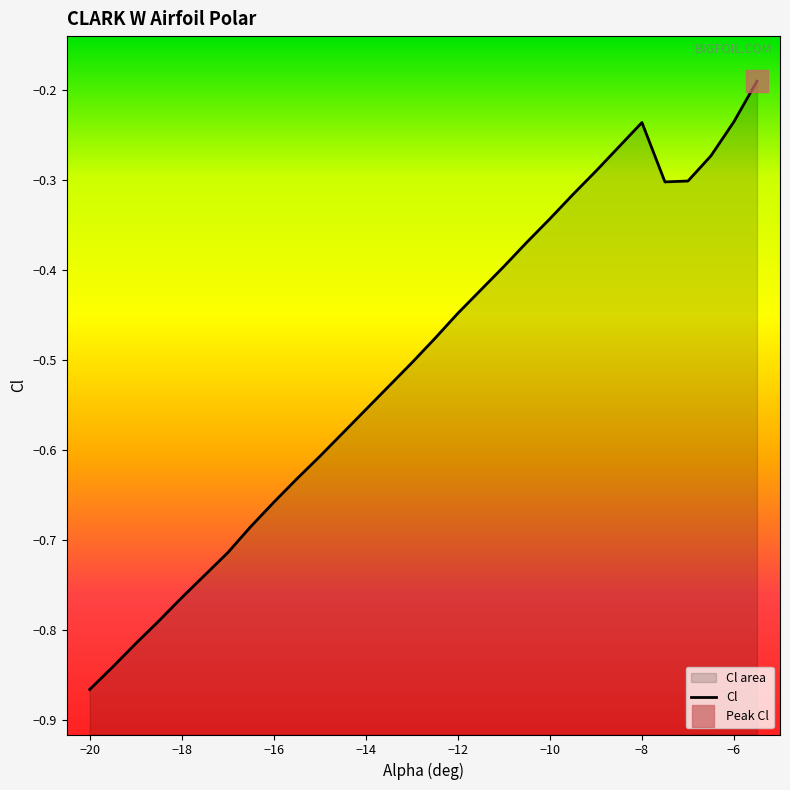

What is the difference between the values at -16.5 and -7.5?

0.4